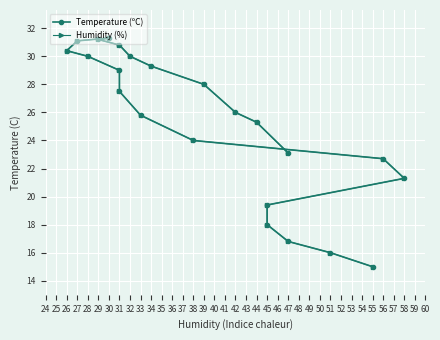

What is the sum of all Humidity (%) values?

582.0